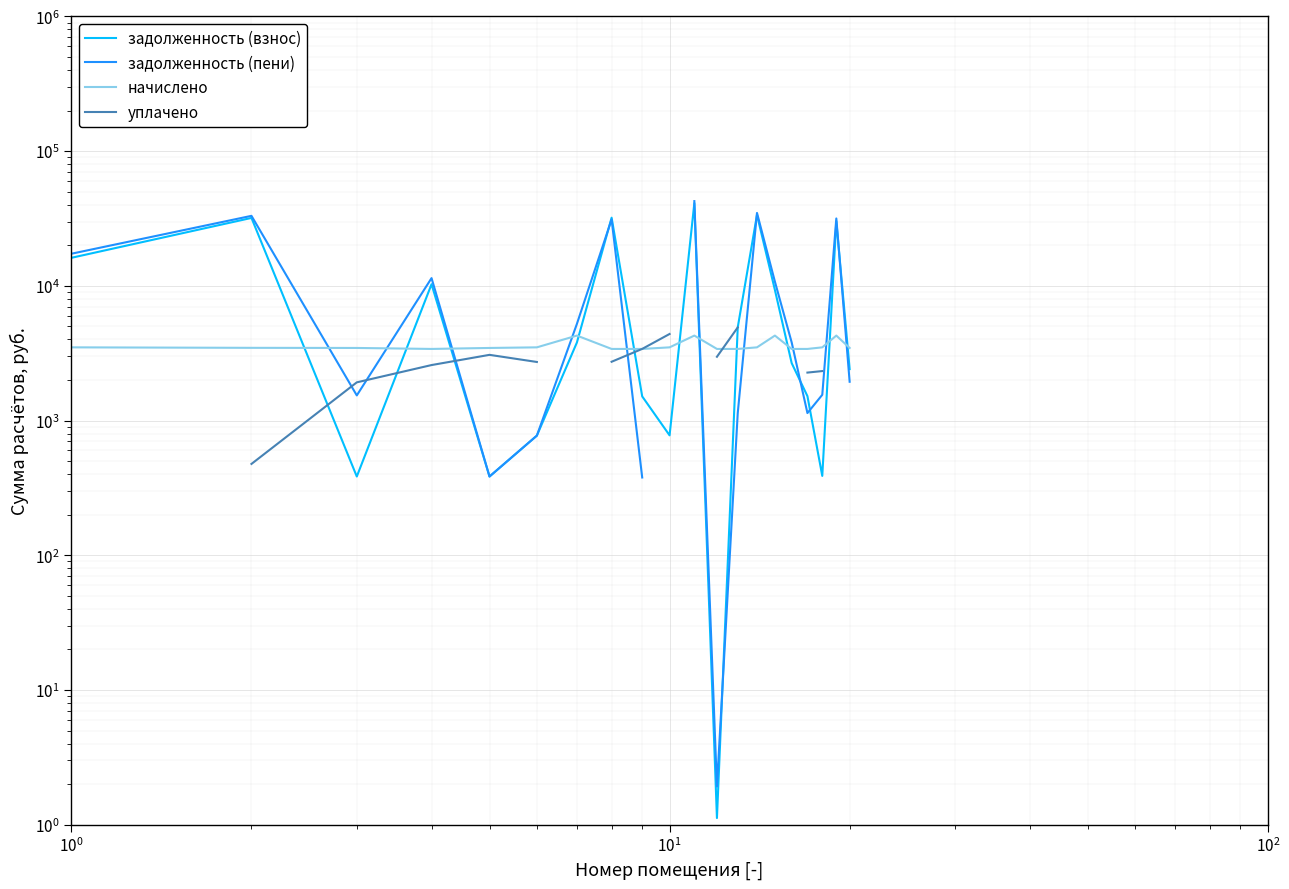

Which series has the widest spread of values?

задолженность (пени)